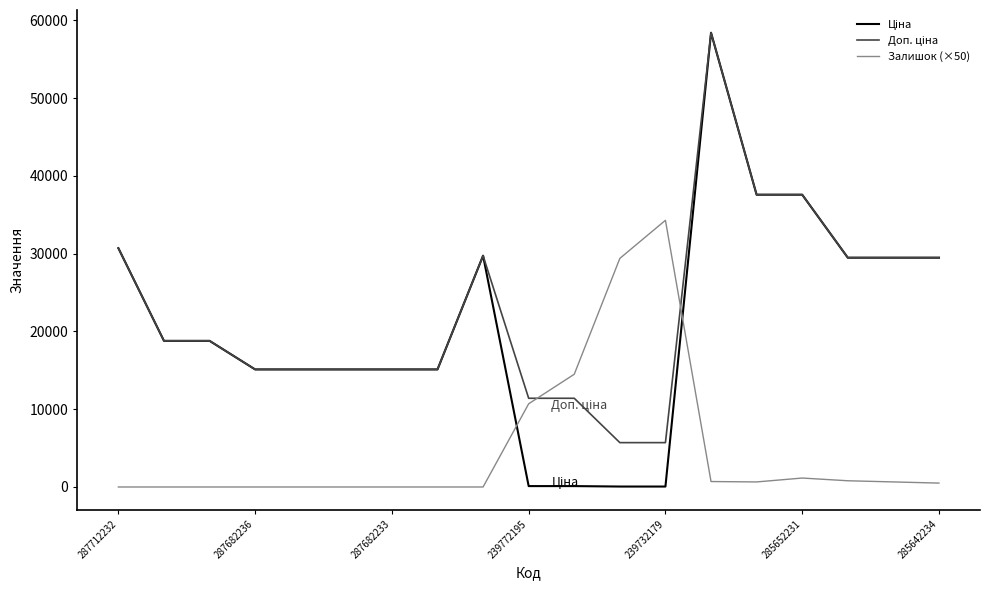

What is the greatest value displayed?

58426.5